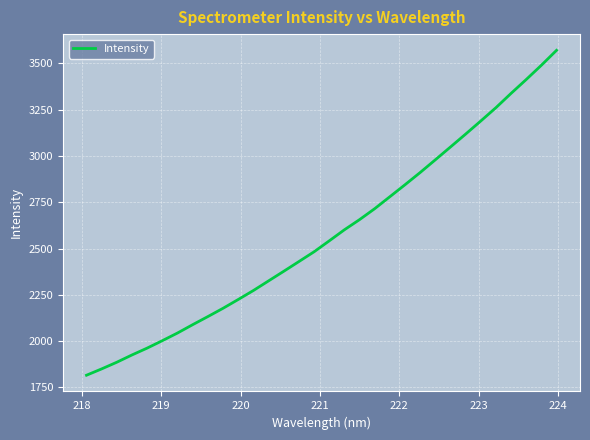

True or false: the data has more than 1 interior local peaks.

False